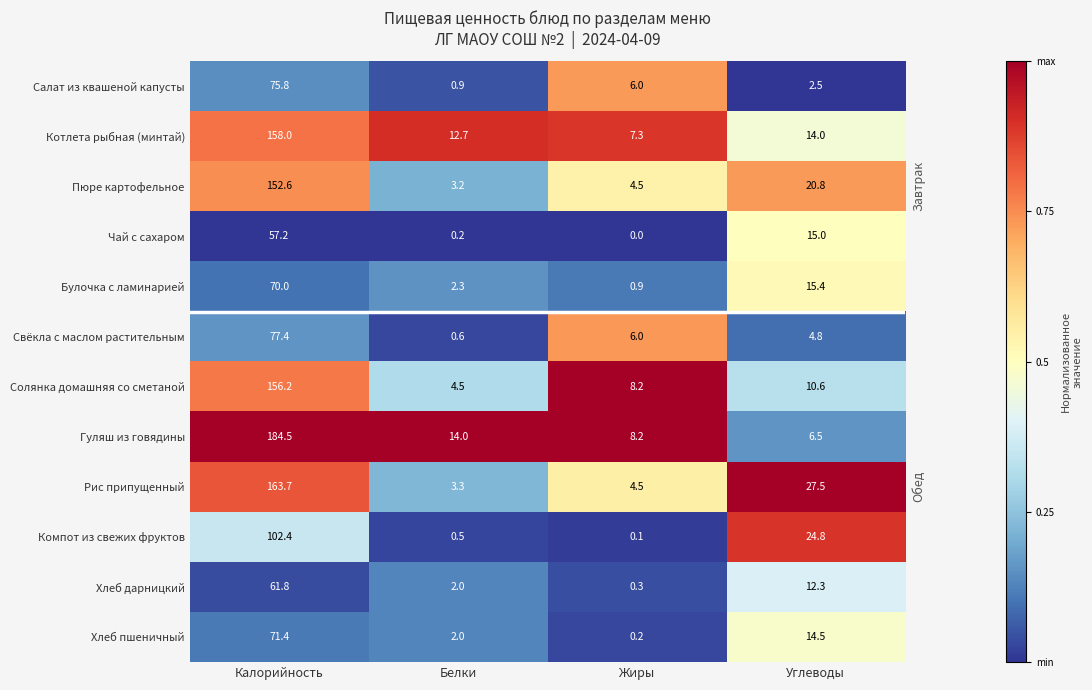

At which category does the chart reach its minimum across all series?

Жиры